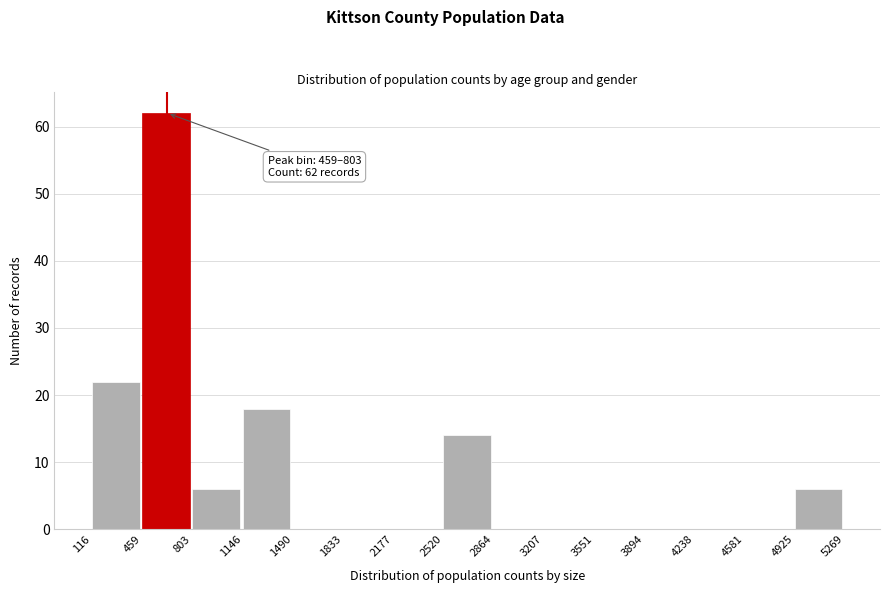

Over which range of the x-axis is the bar tallest?

459 to 803